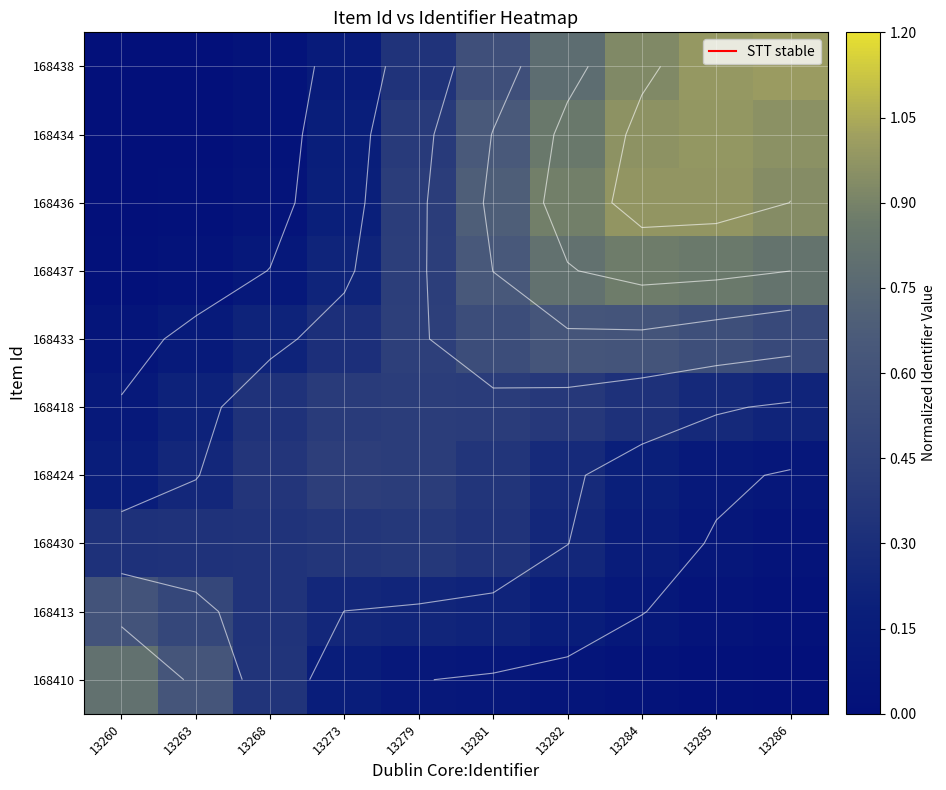

At which category is the sum across all series the highest?

13284